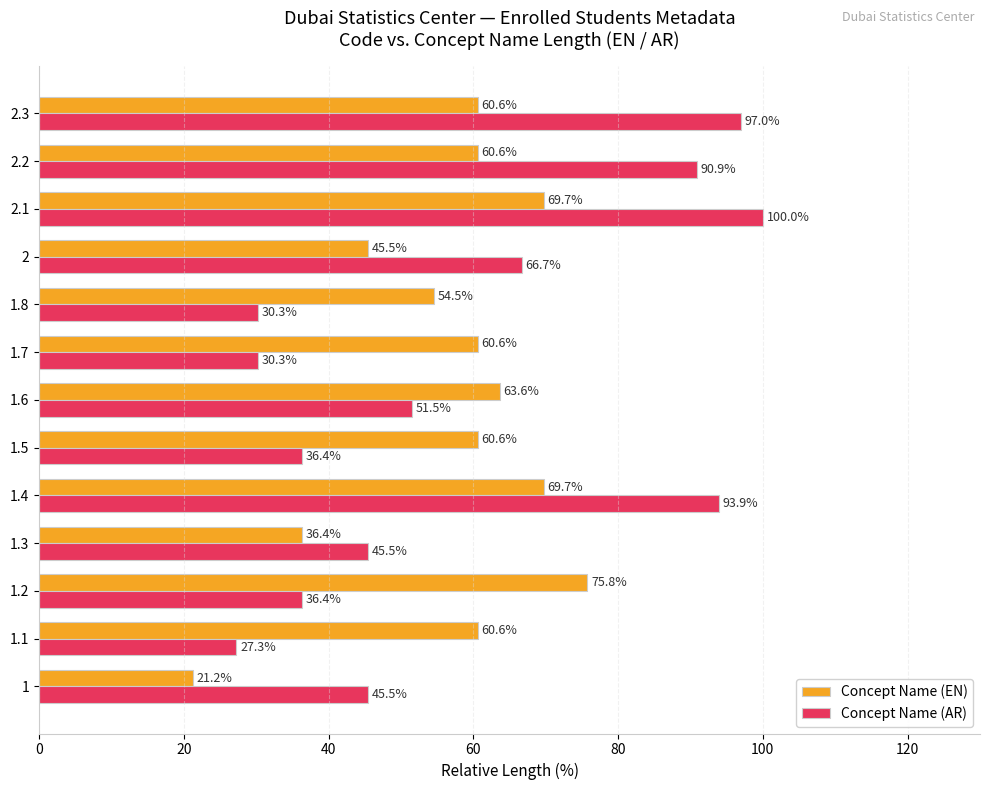

Rank the series by their maximum value, from highest to lowest.

Concept Name (AR), Concept Name (EN)